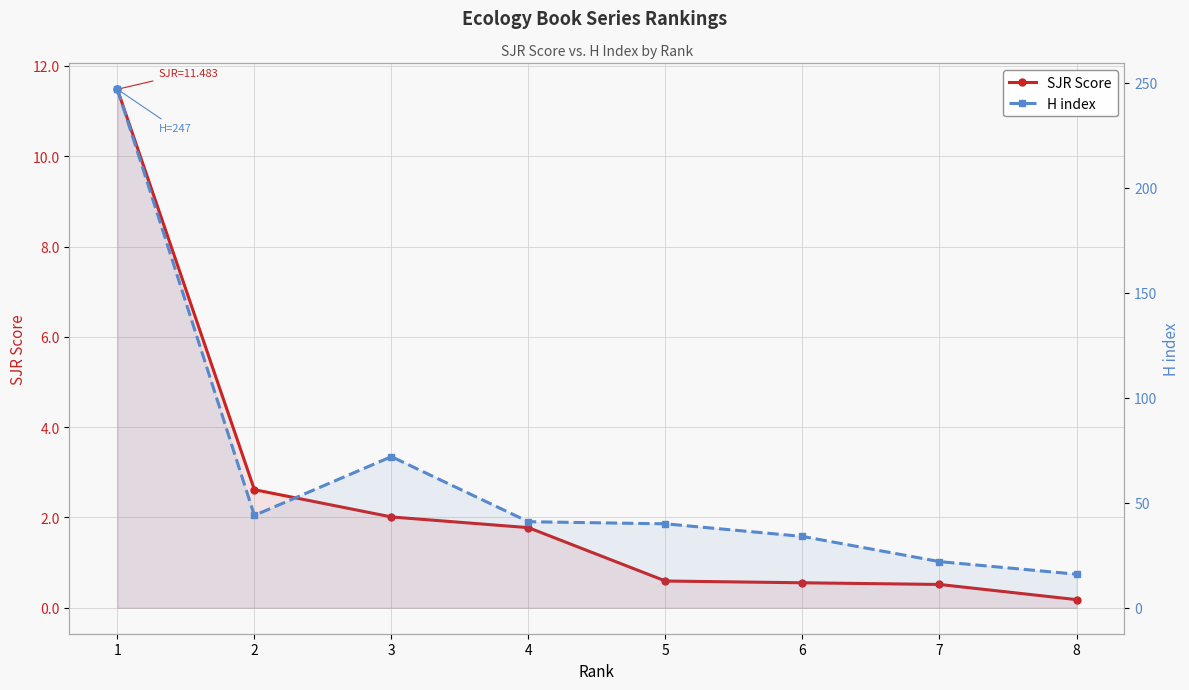

List the series in order of their overall mean, highest first.

H index, SJR Score